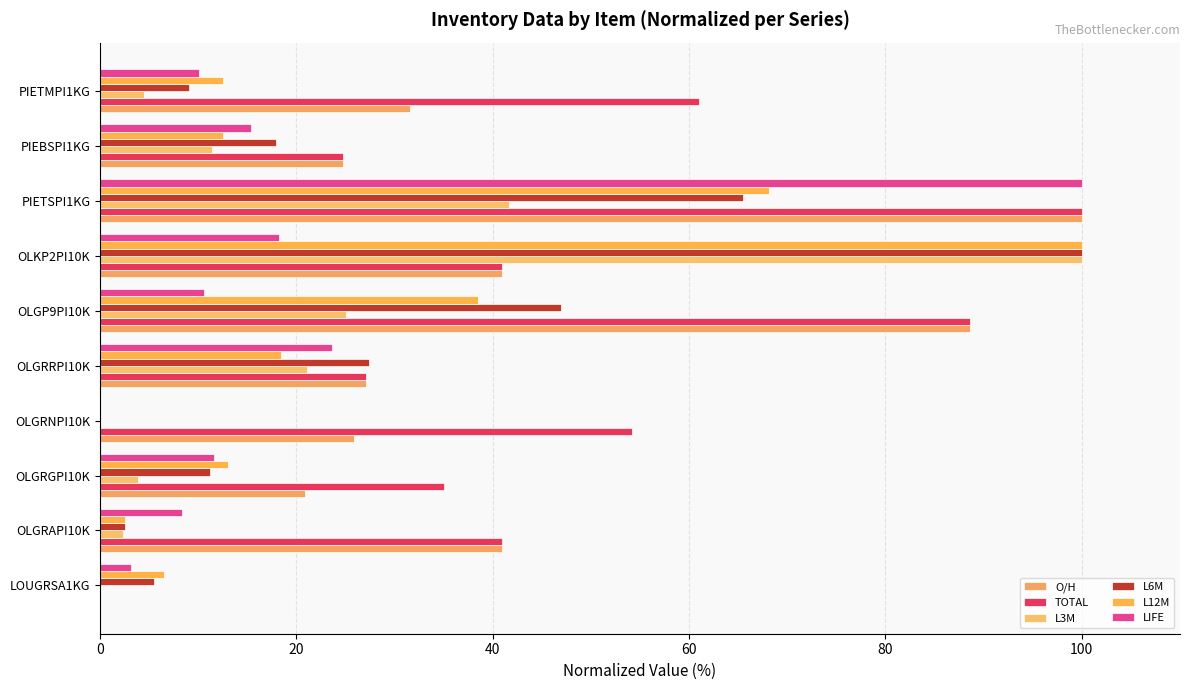

How many values in TOTAL are above zero?

9